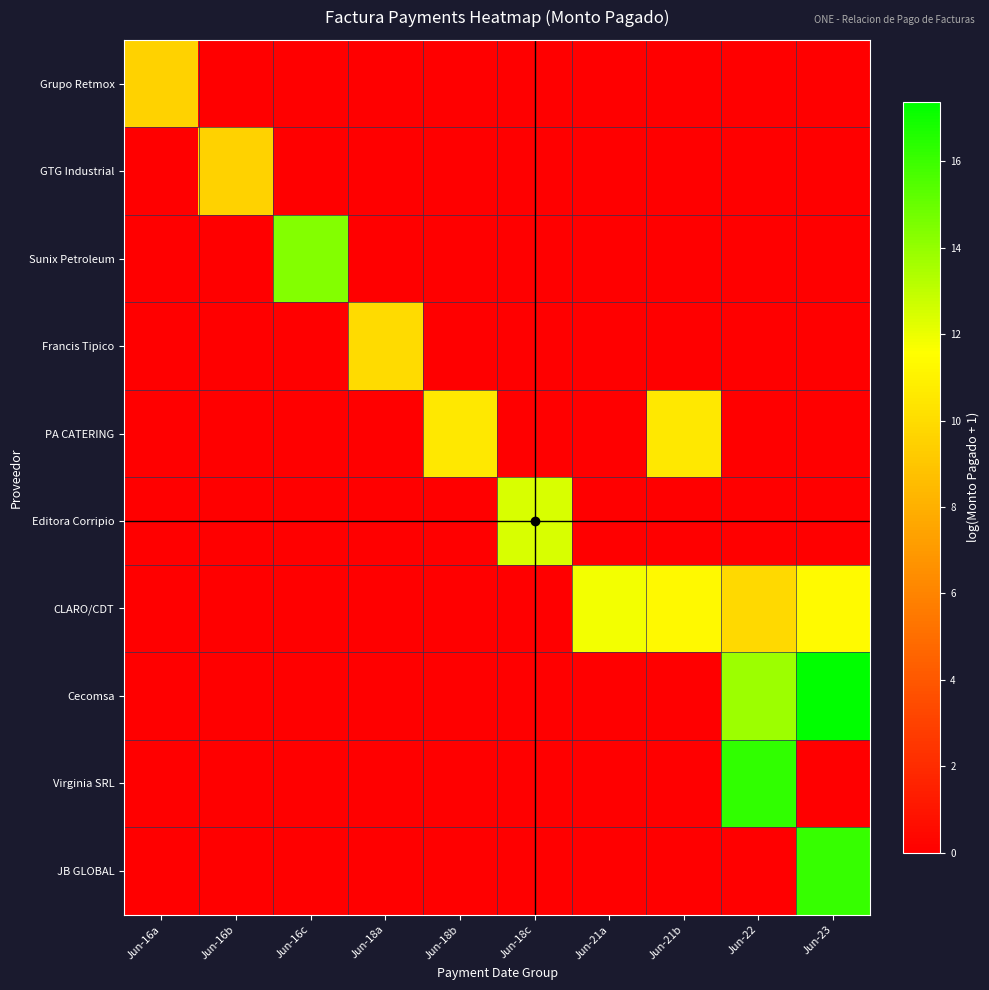

Between Jun-16a and Jun-21b, which series saw the biggest shift?

CLARO/CDT